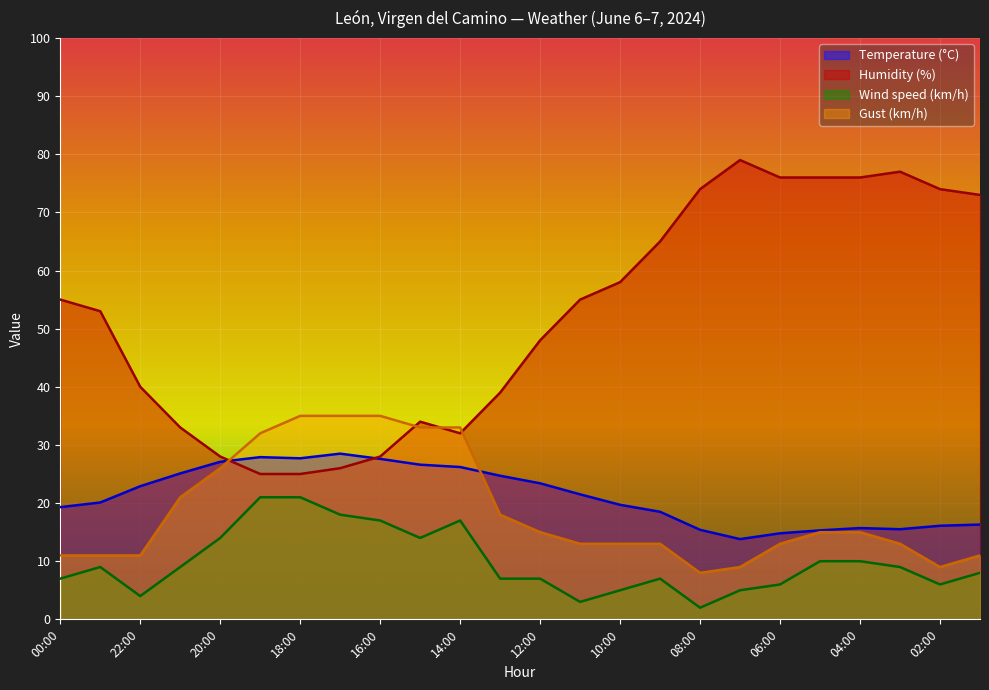

How many lines are shown in the chart?

4